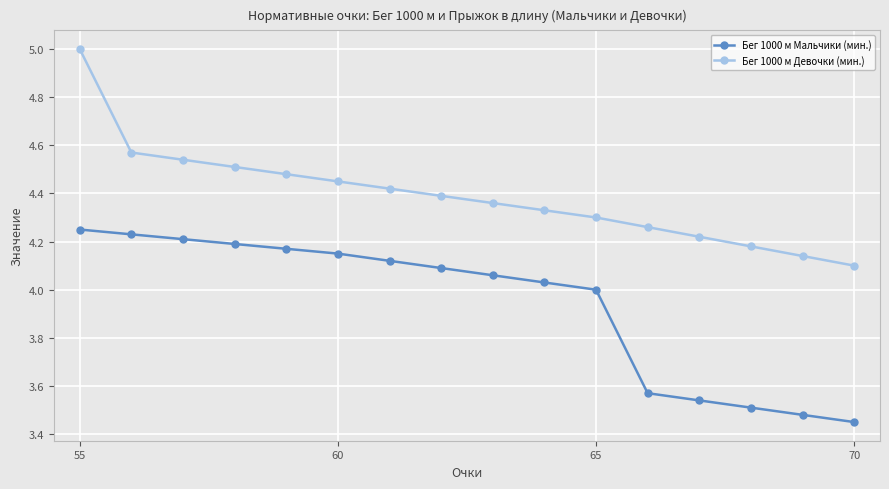

Which series has the largest range (max minus min)?

Бег 1000 м Девочки (мин.)